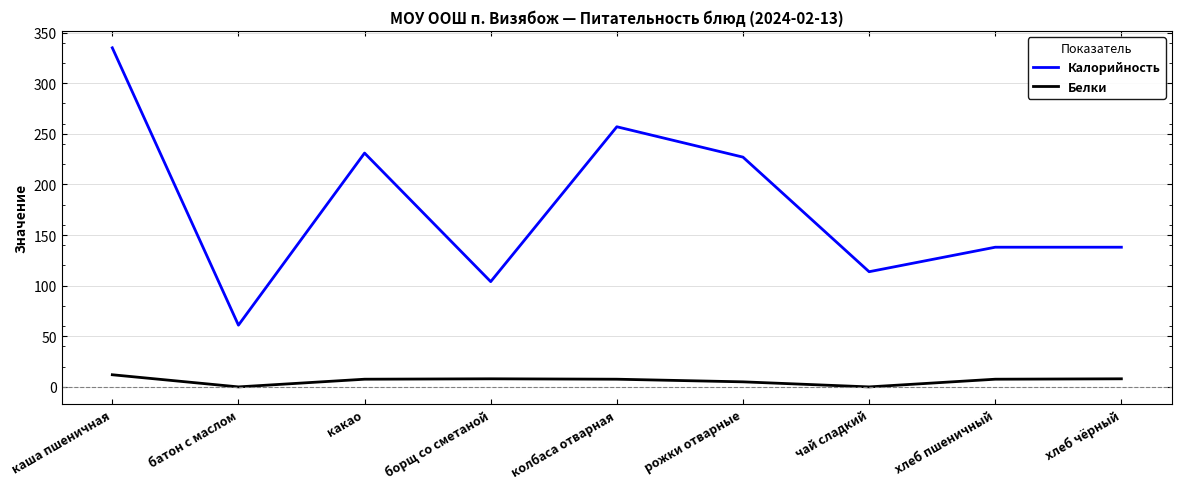

In Калорийность, how many points are lower than both neighbors (excluding endpoints)?

3